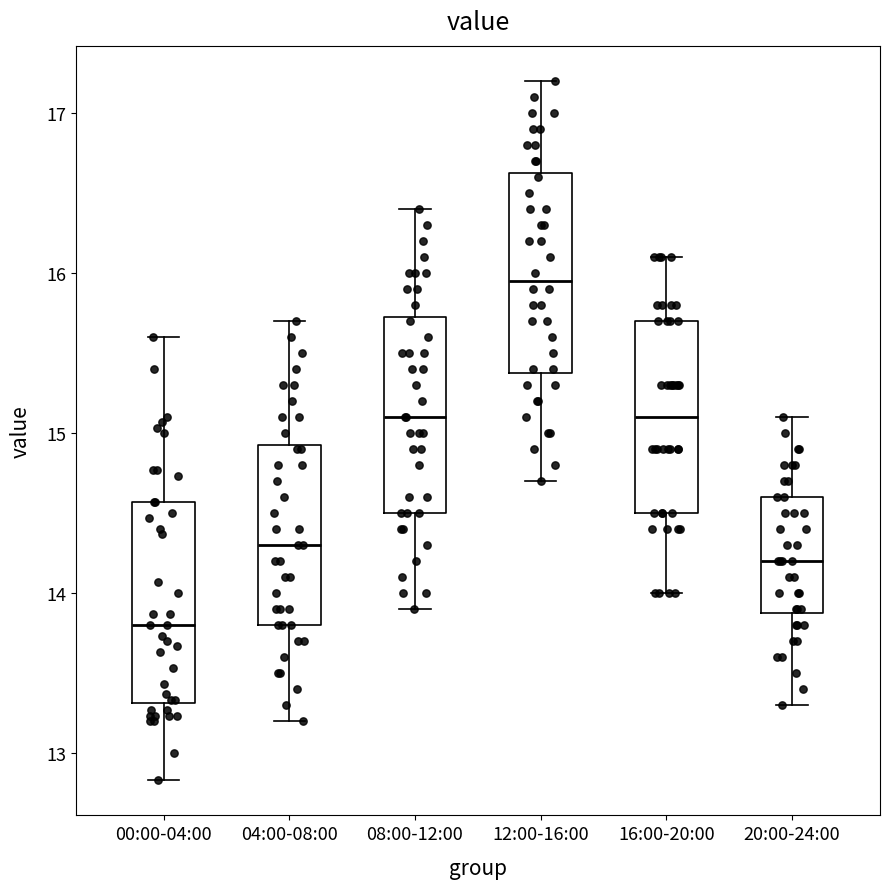

Reading left to right, read every box against the y-axis: the position of its median line, the range the box covers, and the ends of its whiskers. The values are not printed on the chart, so give them approximately, as read against the axis.

00:00-04:00: median 13.8, box 13.3 to 14.6, whiskers 12.8 to 15.6
04:00-08:00: median 14.3, box 13.8 to 14.9, whiskers 13.2 to 15.7
08:00-12:00: median 15.1, box 14.5 to 15.7, whiskers 13.9 to 16.4
12:00-16:00: median 16.0, box 15.4 to 16.6, whiskers 14.7 to 17.2
16:00-20:00: median 15.1, box 14.5 to 15.7, whiskers 14.0 to 16.1
20:00-24:00: median 14.2, box 13.9 to 14.6, whiskers 13.3 to 15.1